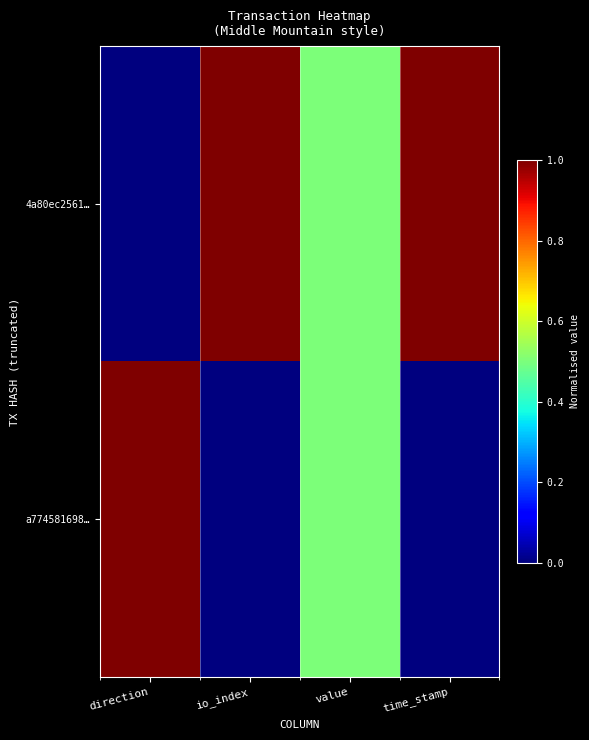

Which series changed the most between direction and io_index?

4a80ec2561…